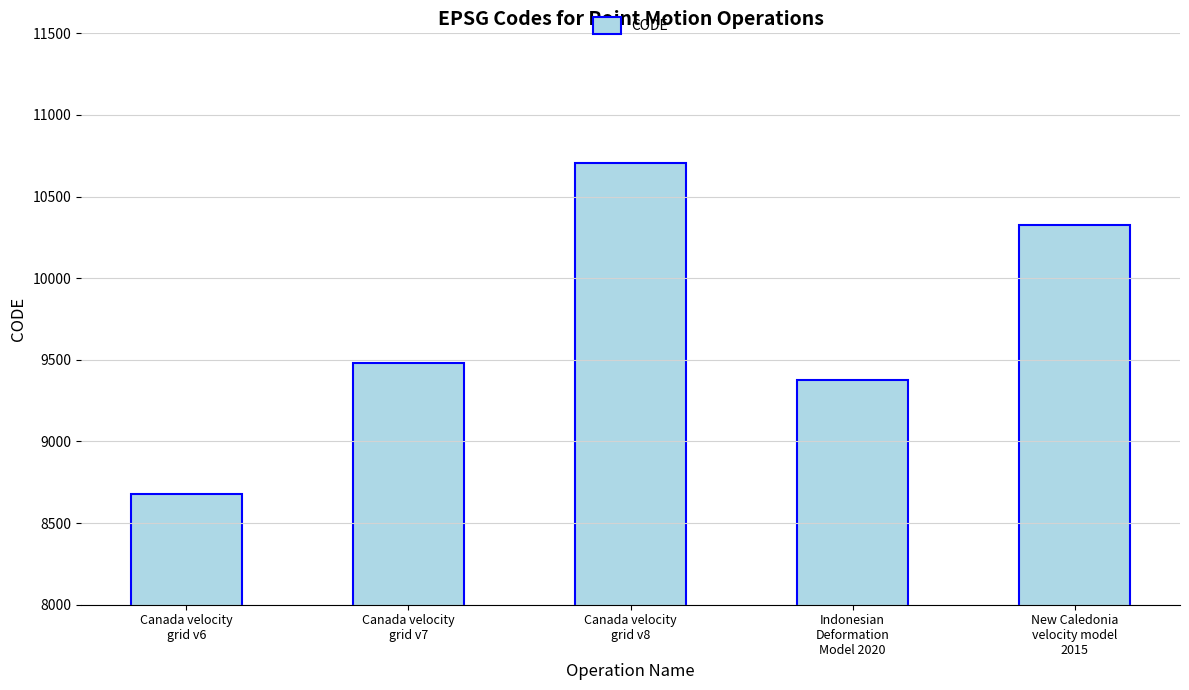

How many values are below 9483?

2